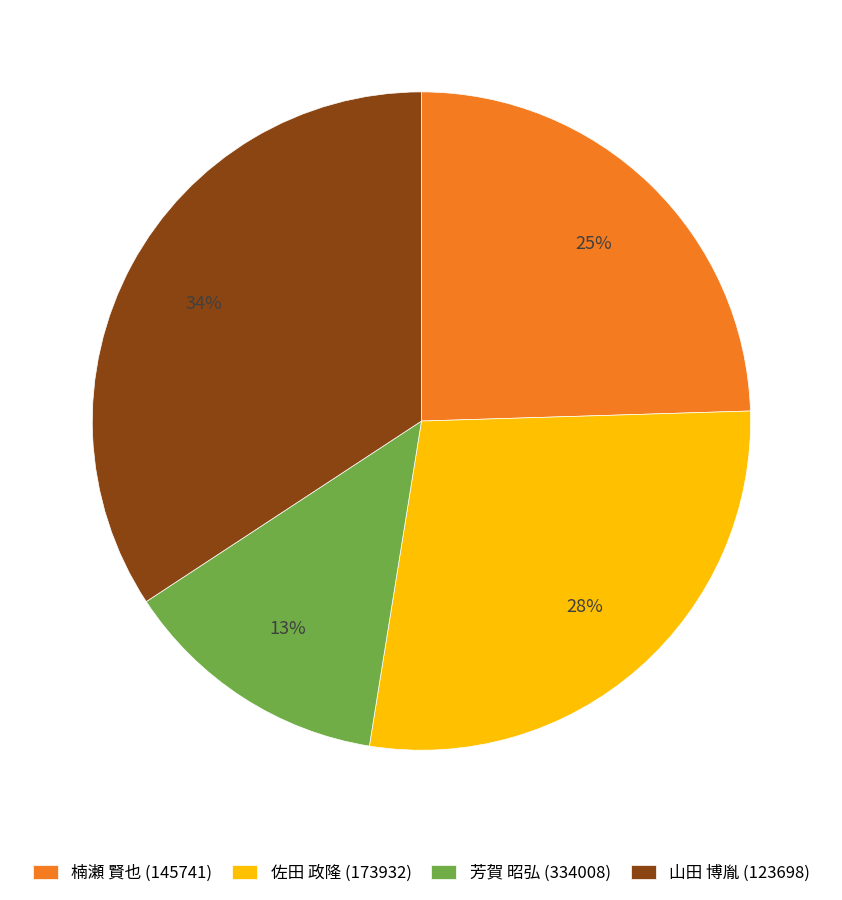

Rank the categories by value from lowest to highest.

芳賀 昭弘 (334008), 楠瀬 賢也 (145741), 佐田 政隆 (173932), 山田 博胤 (123698)